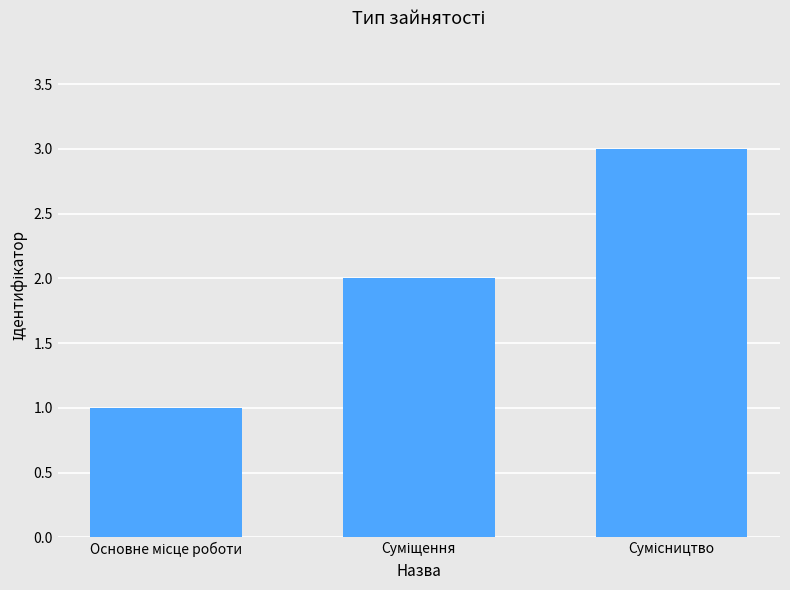

What is the sum of all values?

6